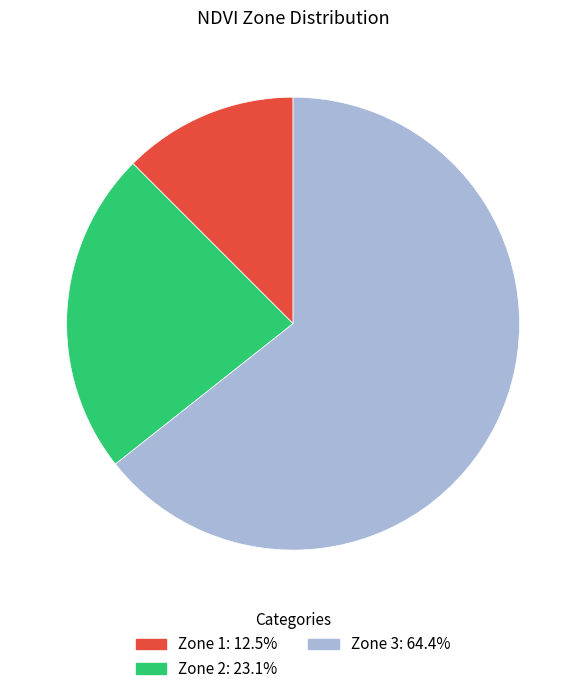

The Zone 2 slice represents 23% of the pie. True or false?

True